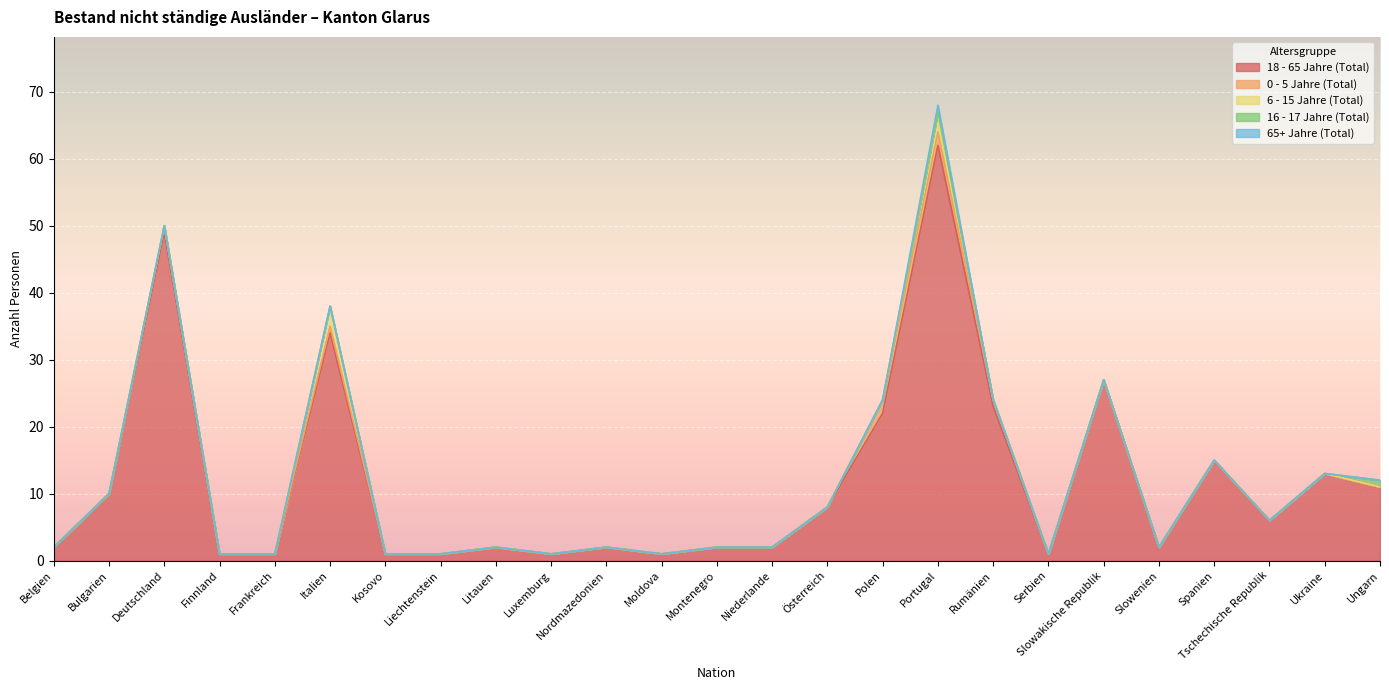

Which series has the largest range (max minus min)?

18 - 65 Jahre (Total)